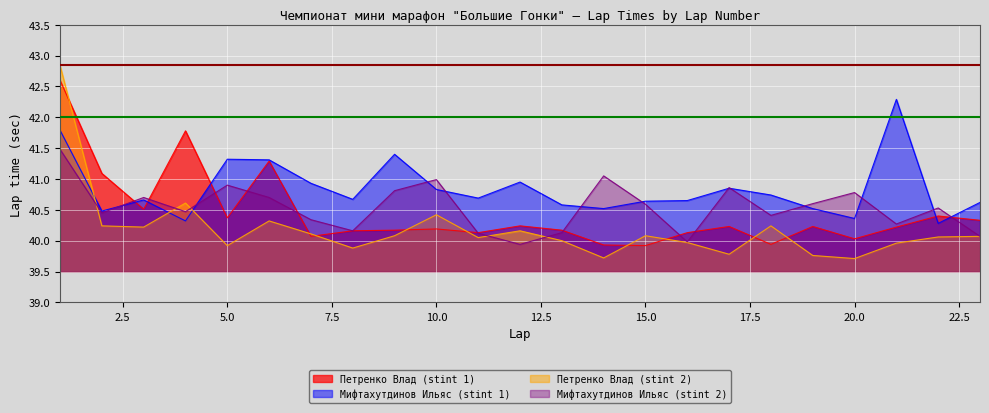

At which category does Мифтахутдинов Ильяс (stint 1) reach its first local valley?

2